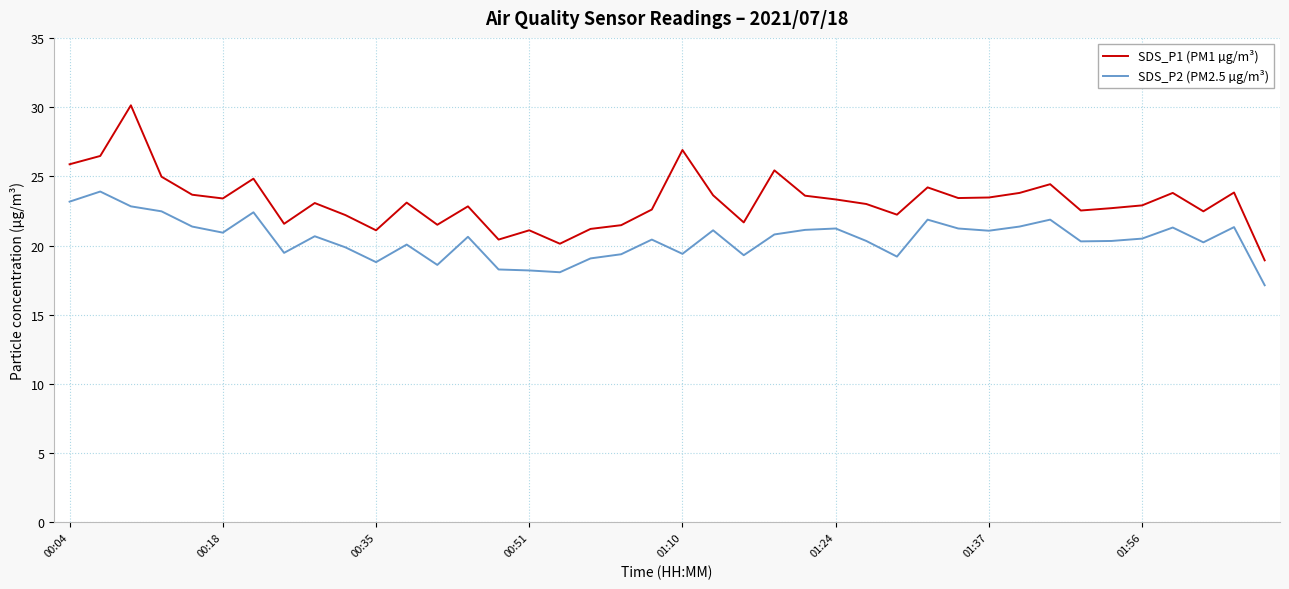

What is the difference between the second highest and second lowest values in the SDS_P1 (PM1 µg/m³) series?

6.8